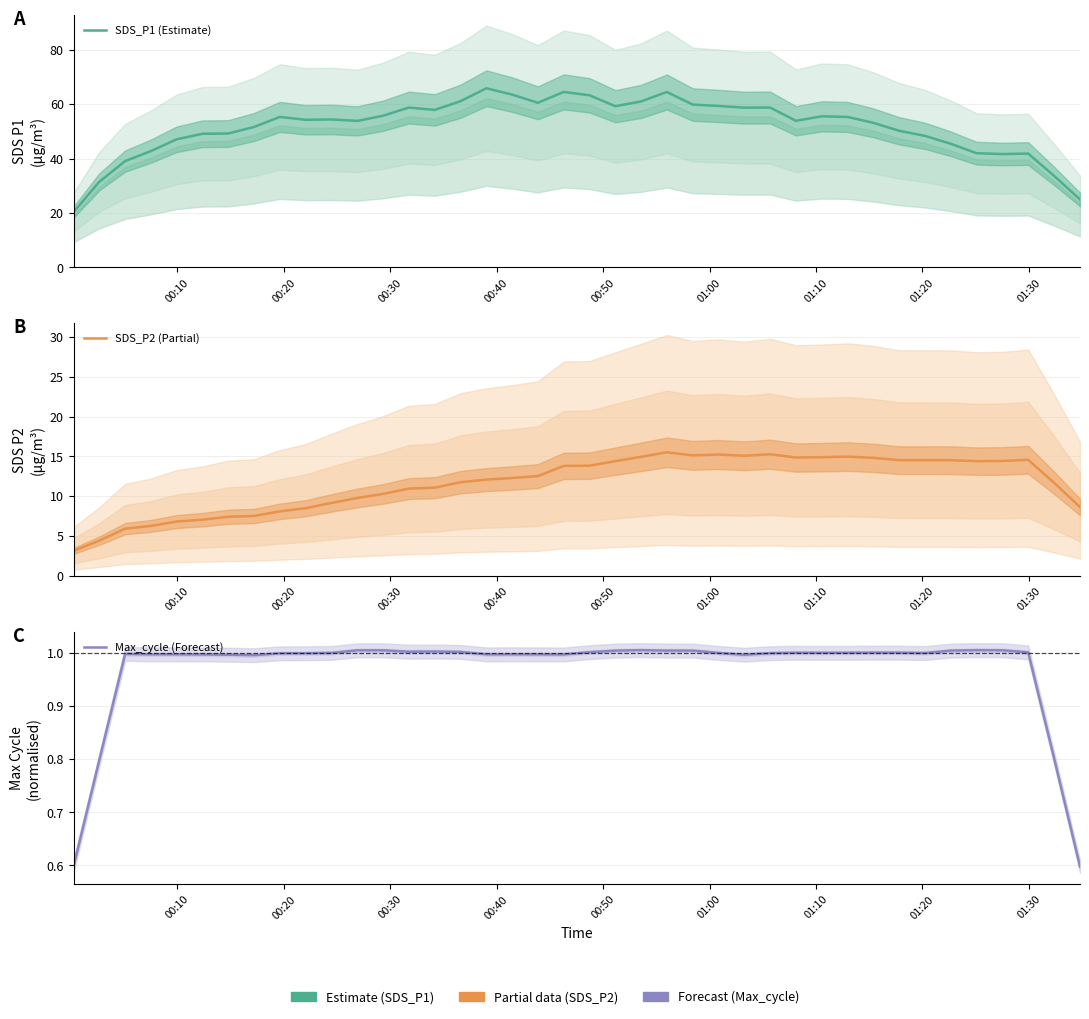

What is the average value of the SDS_P2 (Partial) series?

11.6